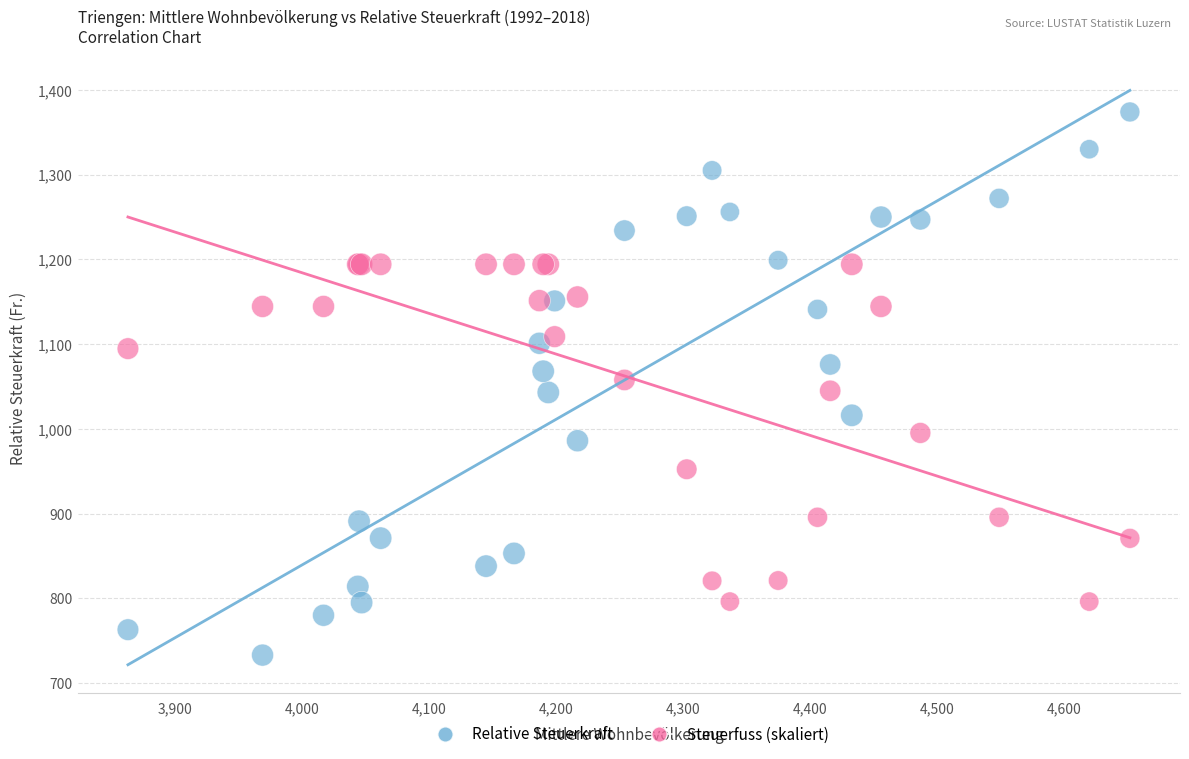

What is the X range (max minus min) for the scatter plot?

789.0